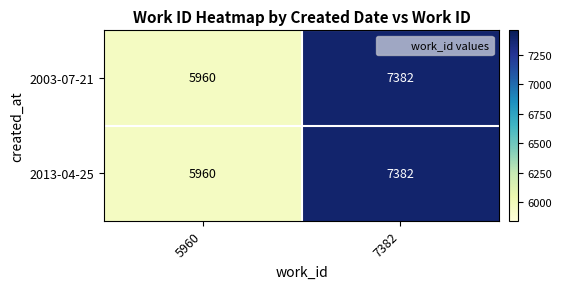

Is it true that 2003-07-21 equals 7382 at 7382?

True